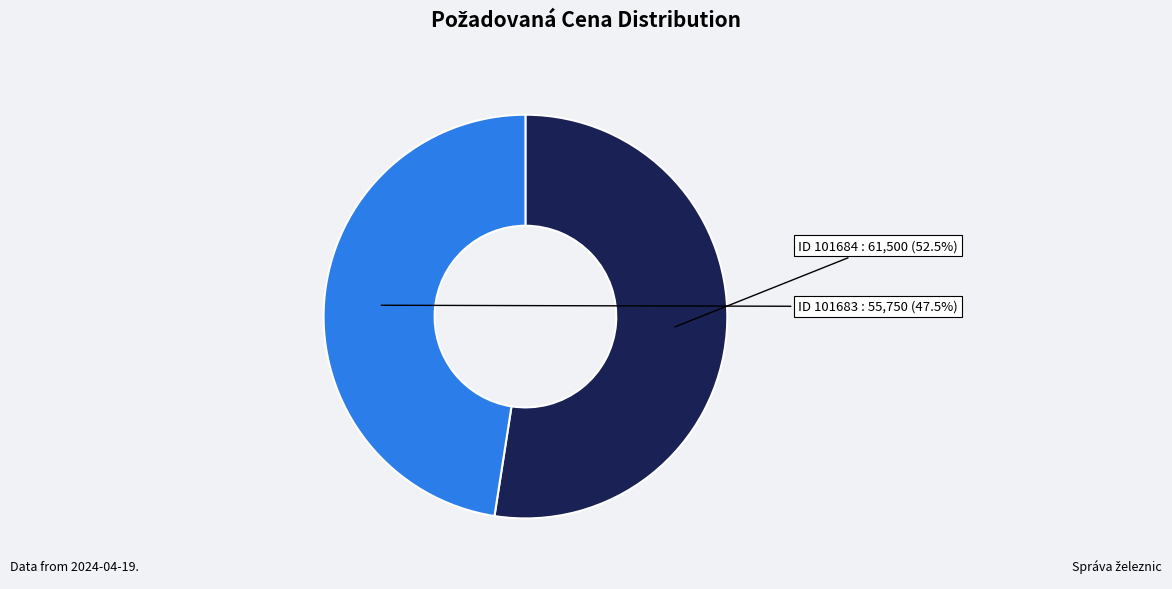

Is there a majority slice in this chart?

Yes